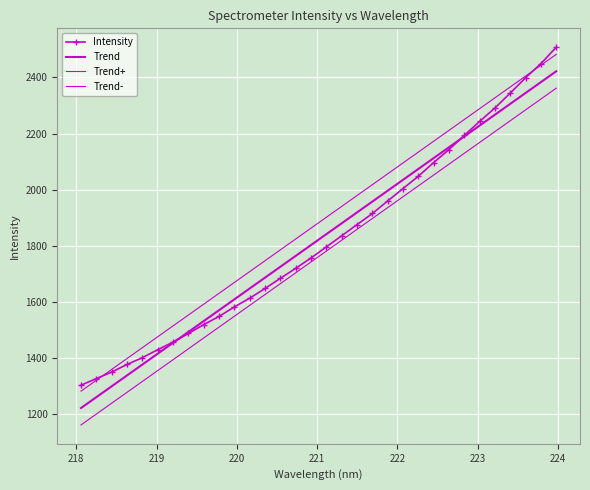

What is the value of the Trend- point at the 15th from the left?

1703.6